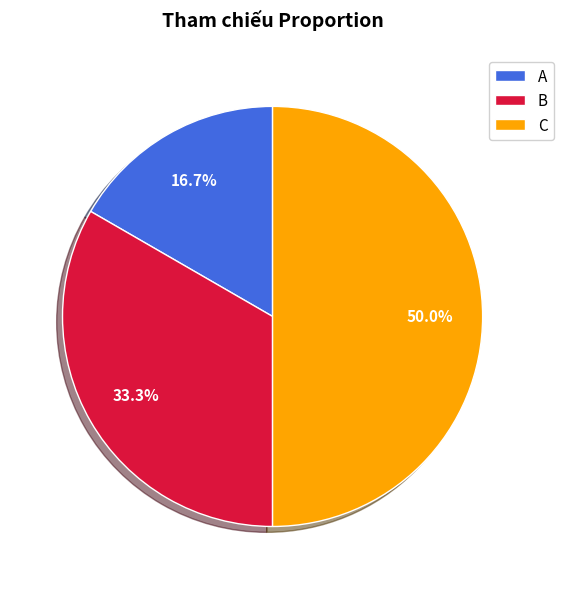

What portion of the pie excludes C?

50.0%